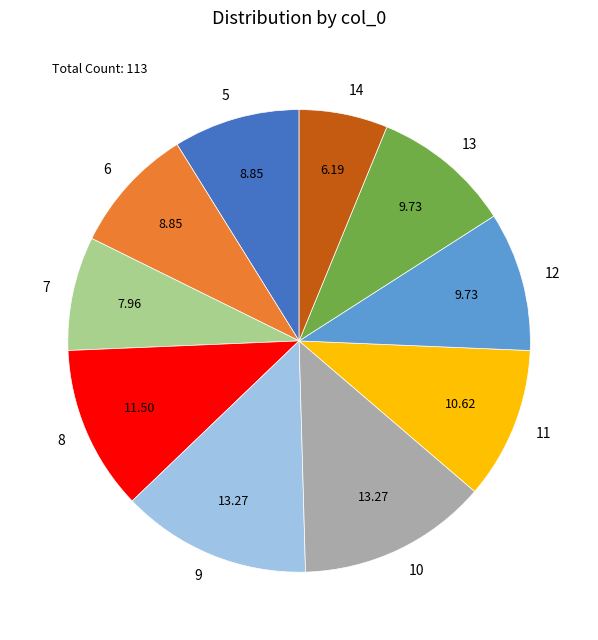

Does 7 represent more than half of the total?

No